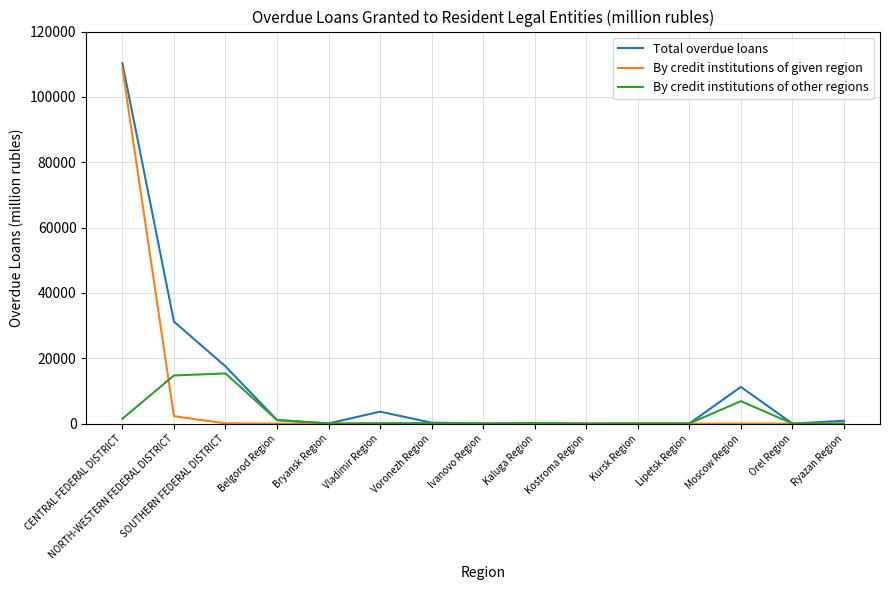

True or false: By credit institutions of given region and By credit institutions of other regions cross at least once.

True